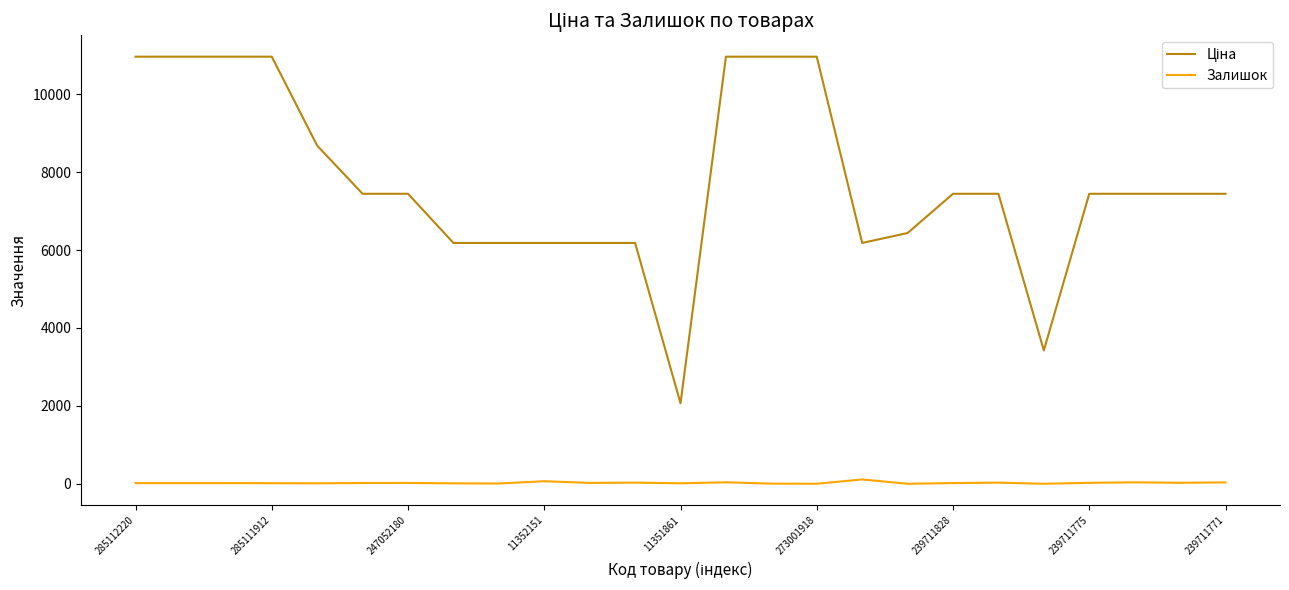

Which series has the largest total across all categories?

Ціна